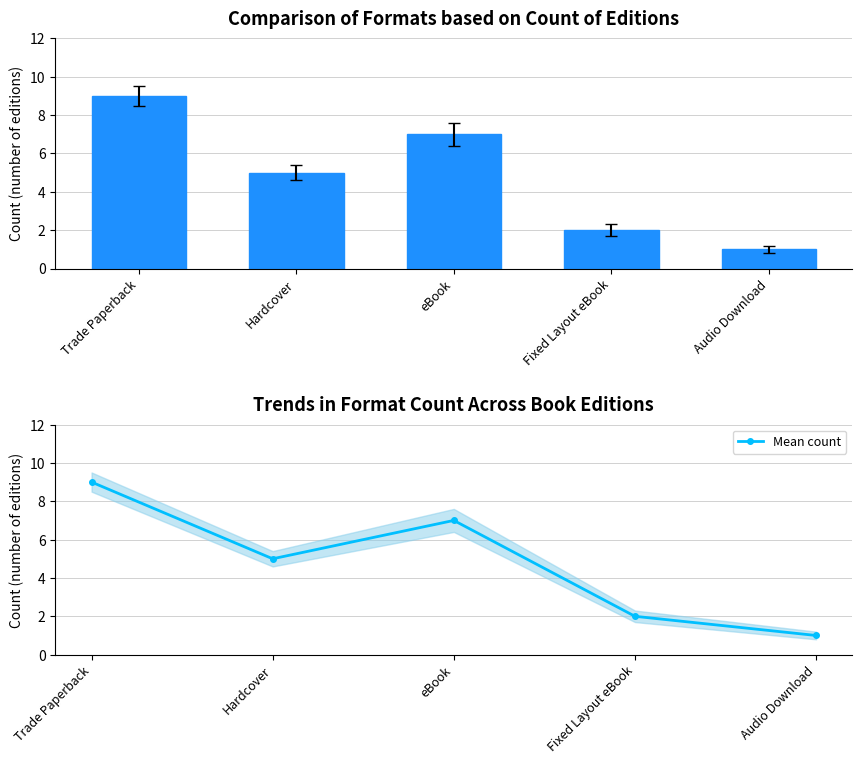

What is the approximate value of Mean count at eBook?

7